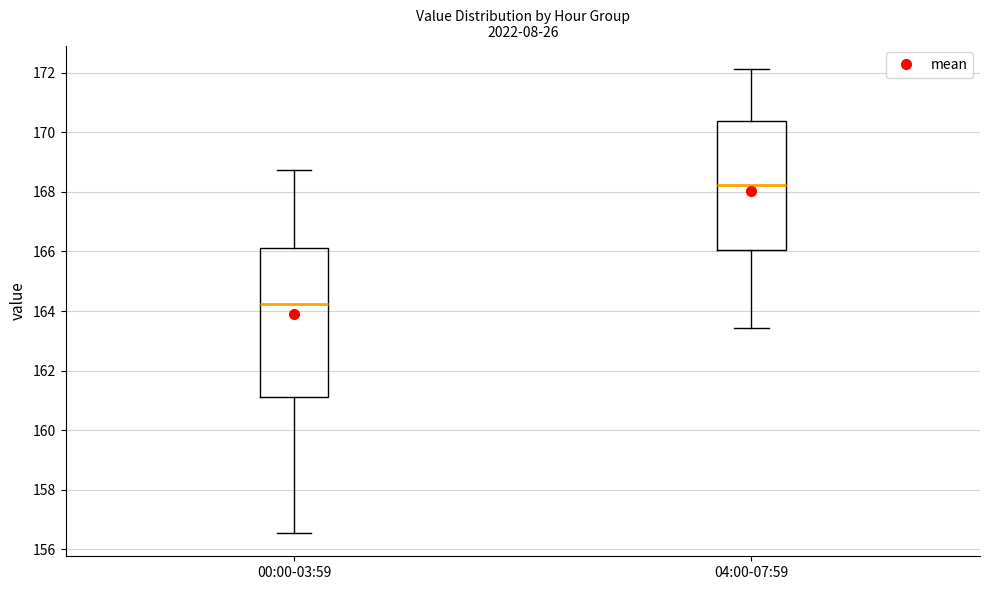

Which box's median line is the lowest?

00:00-03:59